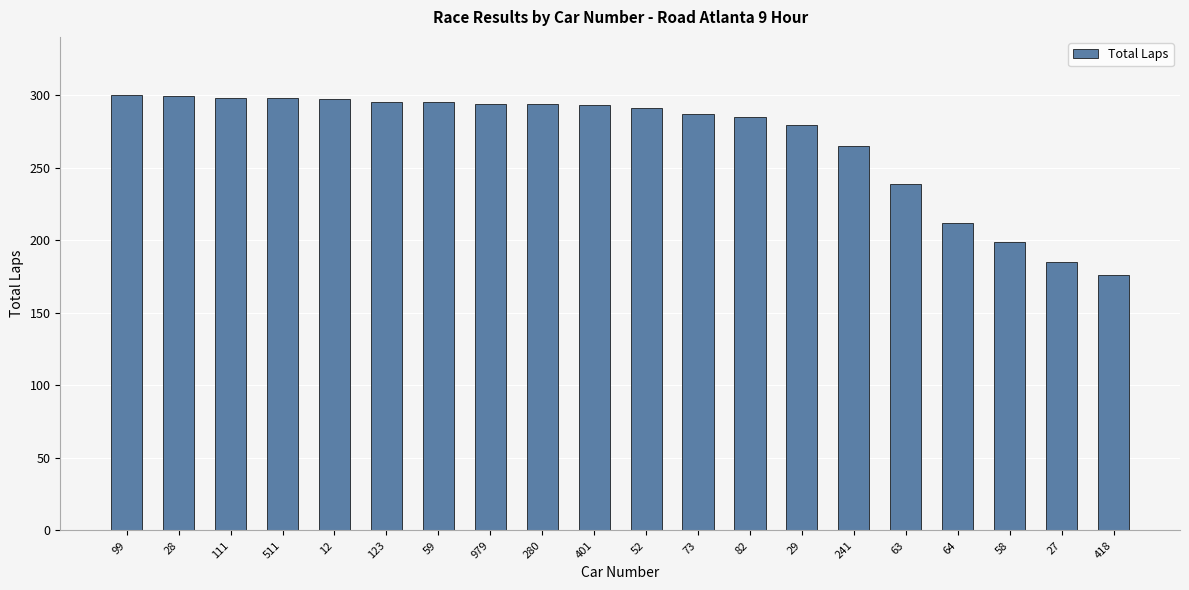

What is the smallest value displayed?

176